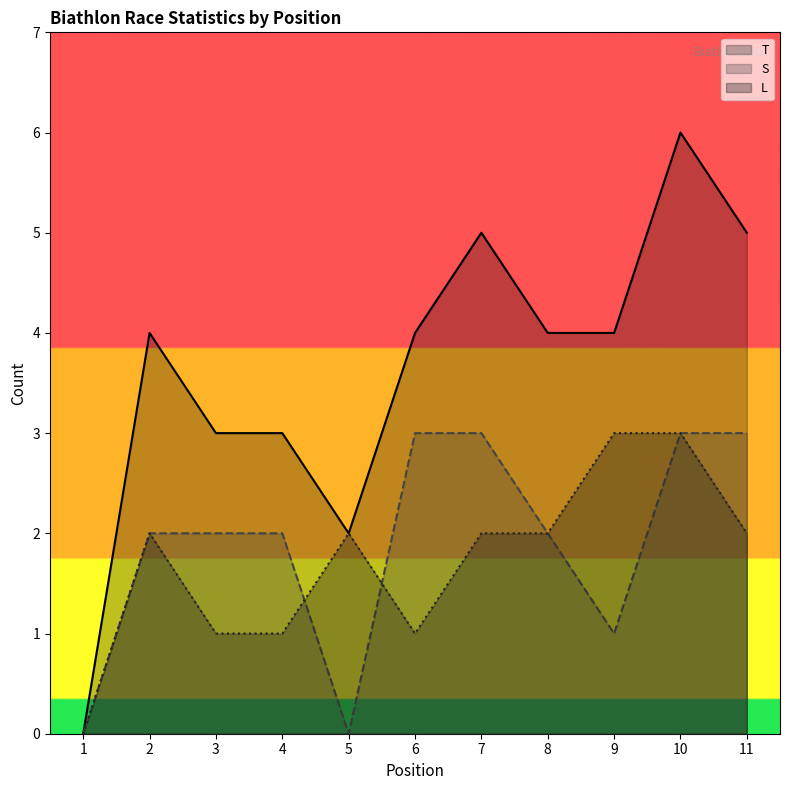

Count the T values in the range 3 to 5.

8